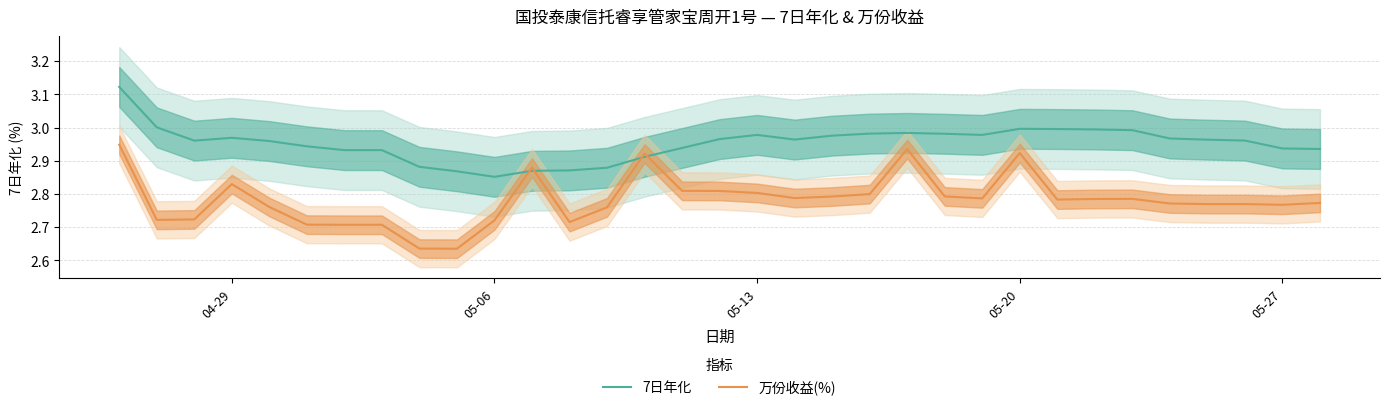

Does the chart display data point markers on the line(s)?

No